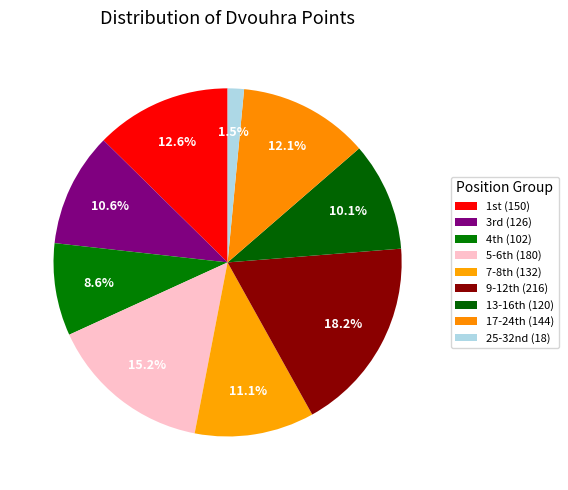

Is there a majority slice in this chart?

No